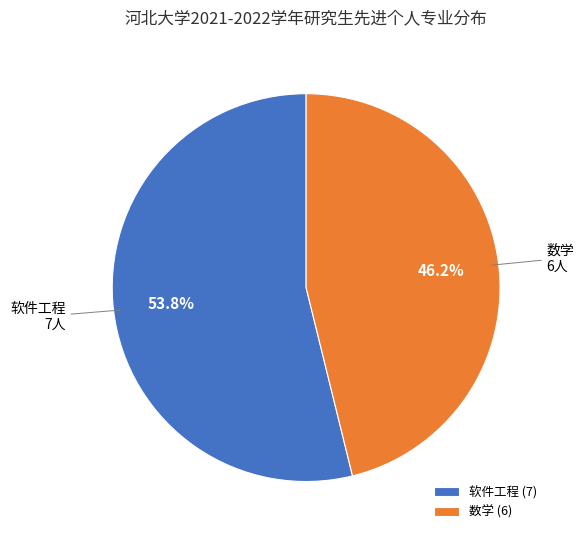

To the nearest percent, what is the difference between the 数学 and 软件工程 slice percentages?

8%